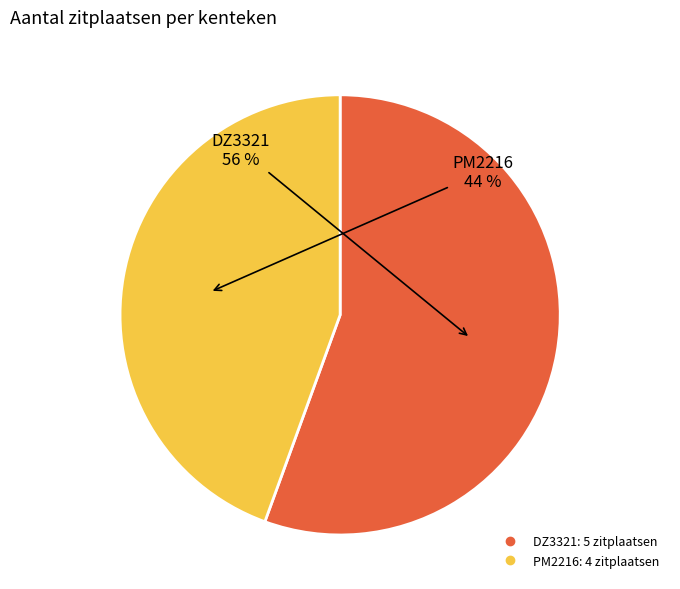

How many segments does this pie chart have?

2